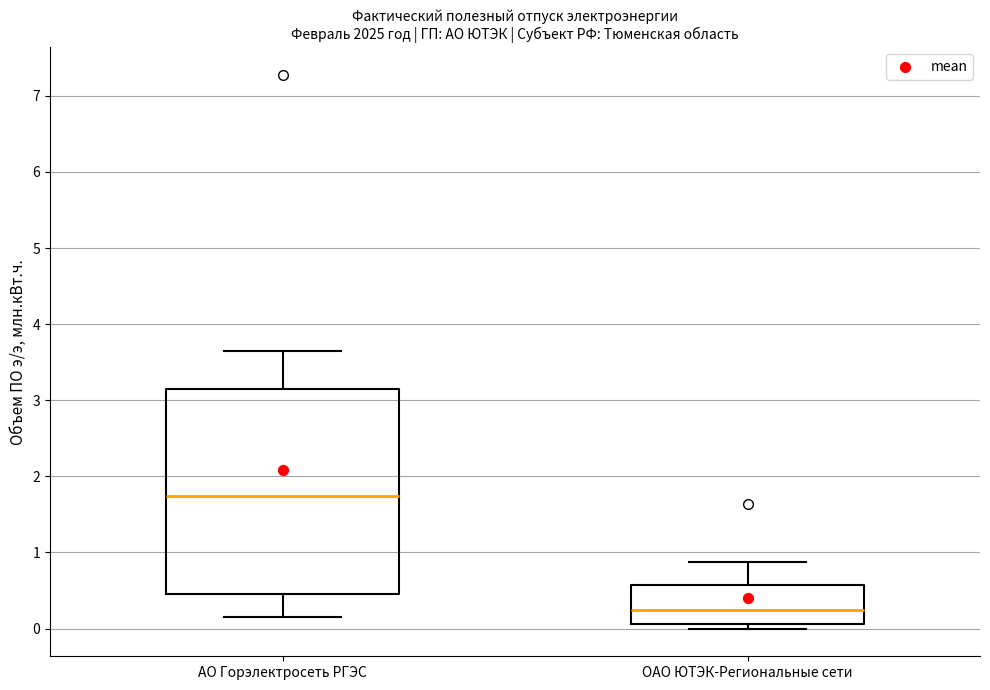

Reading left to right, transcribe this box plot: for each box, give where its median line is, the range the box spans, and where its two whiskers end, as read against the y-axis. The values are not printed on the chart, so give them approximately, as read against the axis.

АО Горэлектросеть РГЭС: median 1.7, box 0.5 to 3.1, whiskers 0.2 to 3.6
ОАО ЮТЭК-Региональные сети: median 0.2, box 0.1 to 0.6, whiskers 0.0 to 0.9